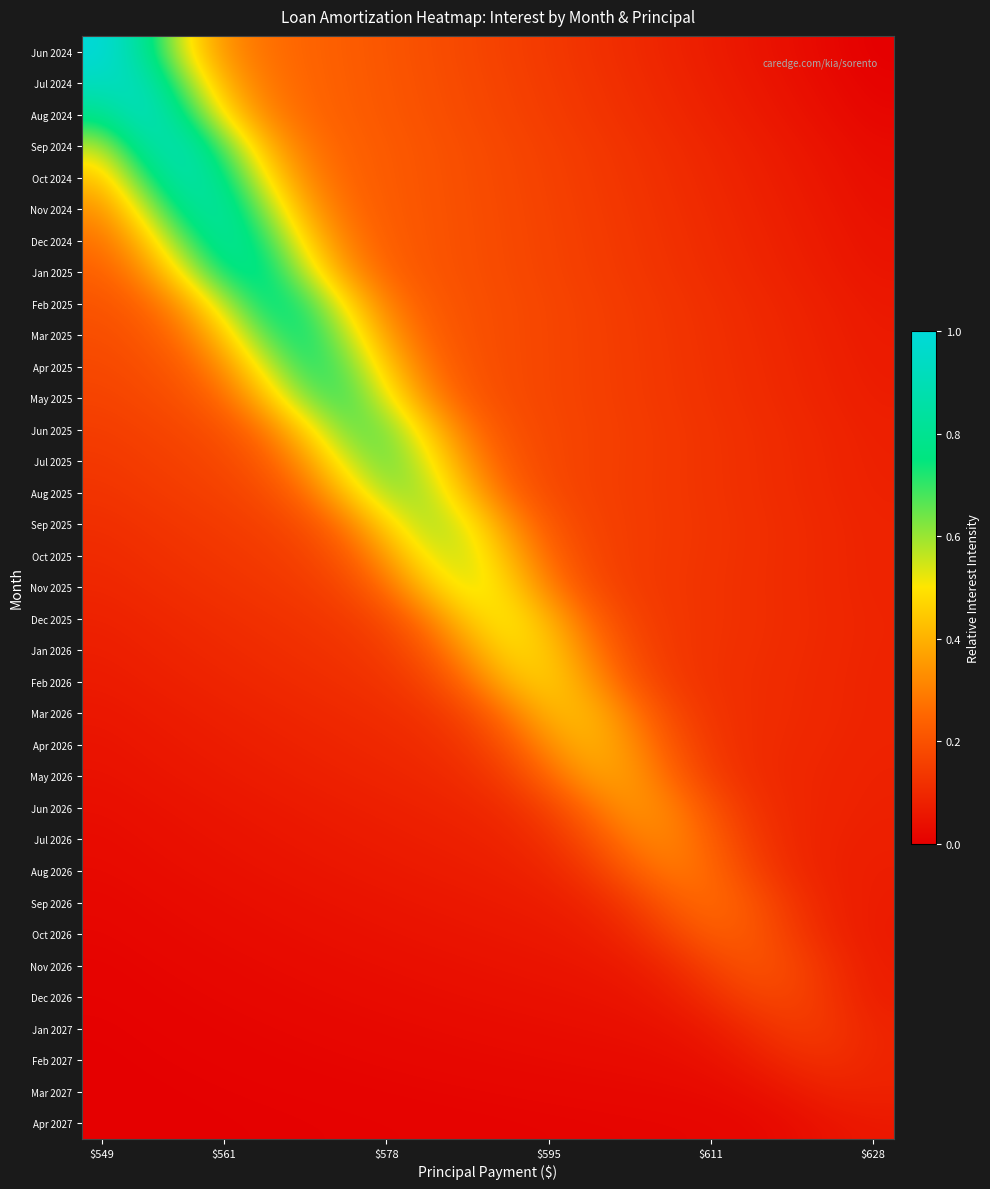

At how many categories does at least one series exceed 0?

20